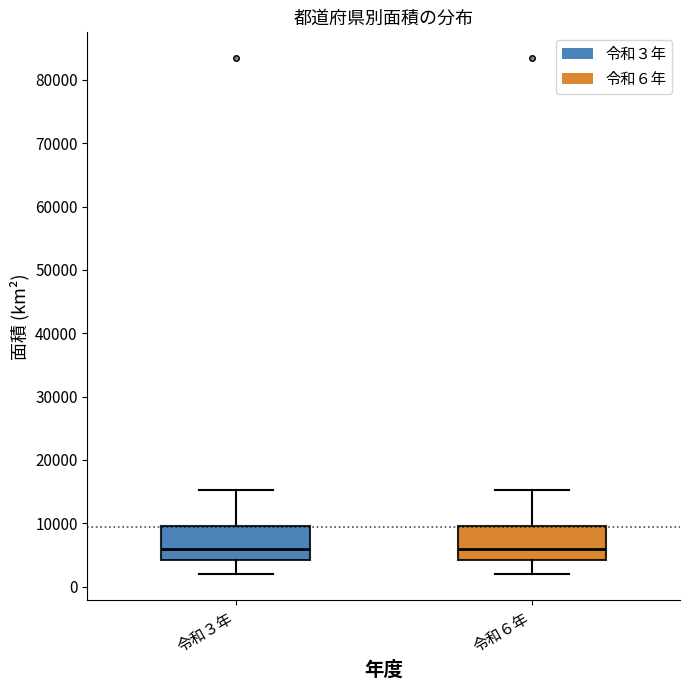

Where does the lower whisker of the box for 令和６年 end on the y-axis? The values are not printed on the chart, so give them approximately, as read against the axis.

2000